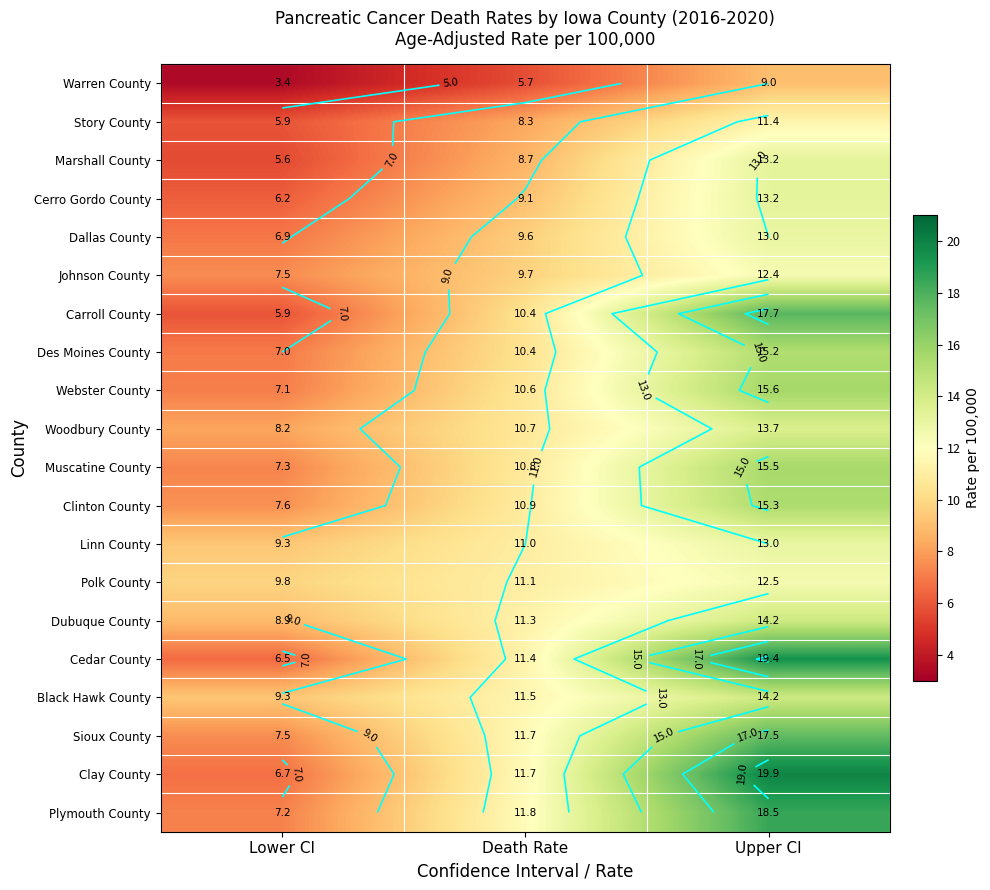

True or false: Webster County has a value of 7.1 at Lower CI.

True